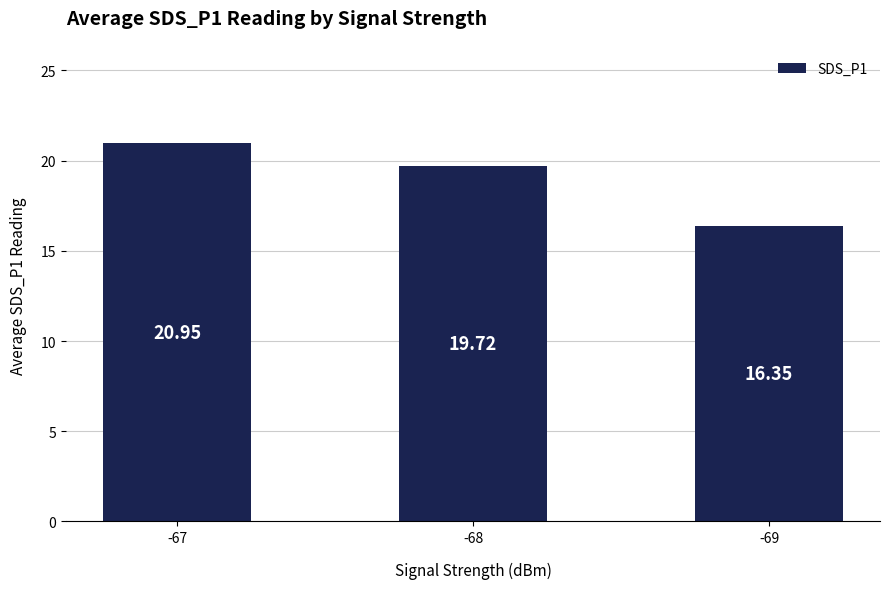

What is the change in value from -68 to -69?

-3.4